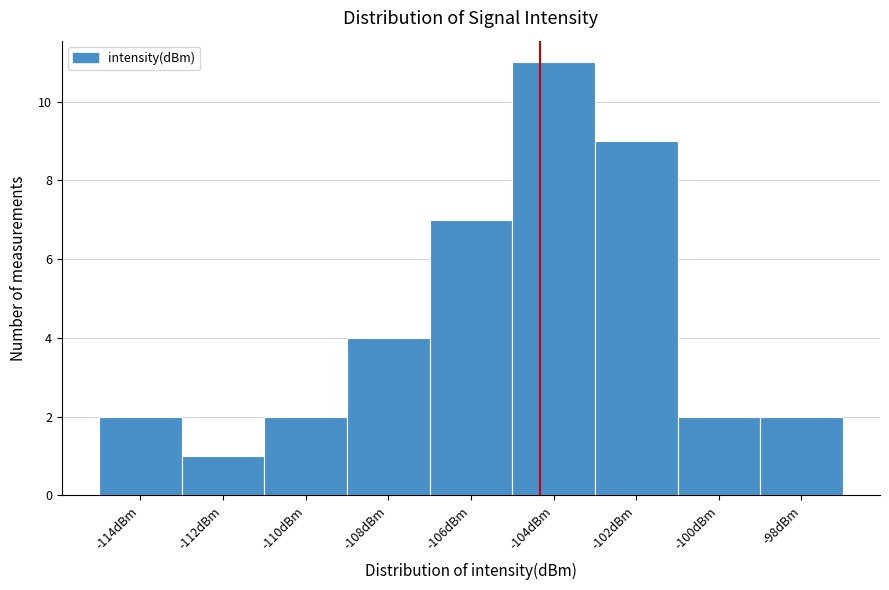

Reading right to left, what are all the values shown in this chart?

2	2	9	11	7	4	2	1	2